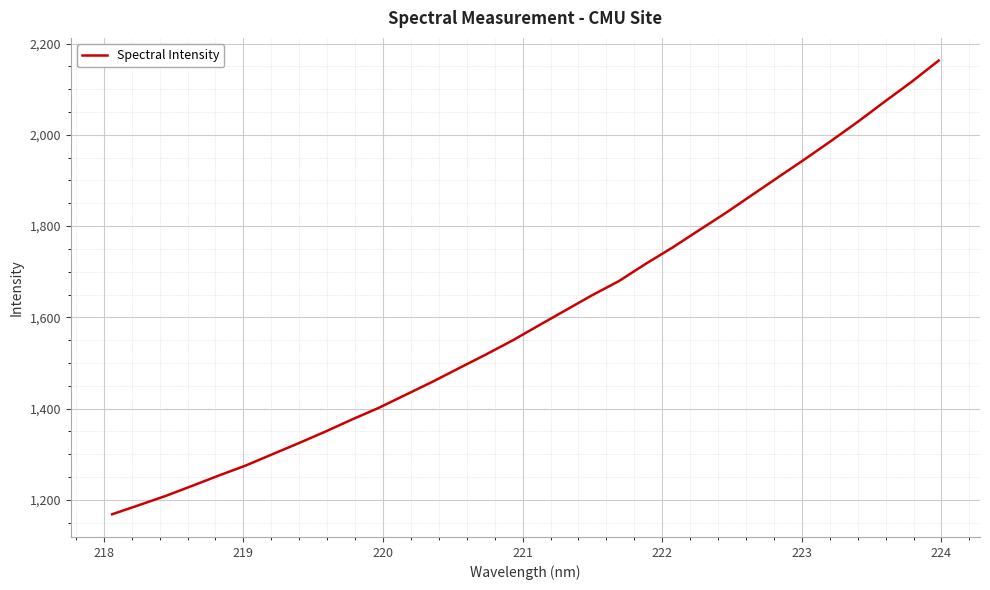

What is the difference between the maximum and minimum values?

994.2